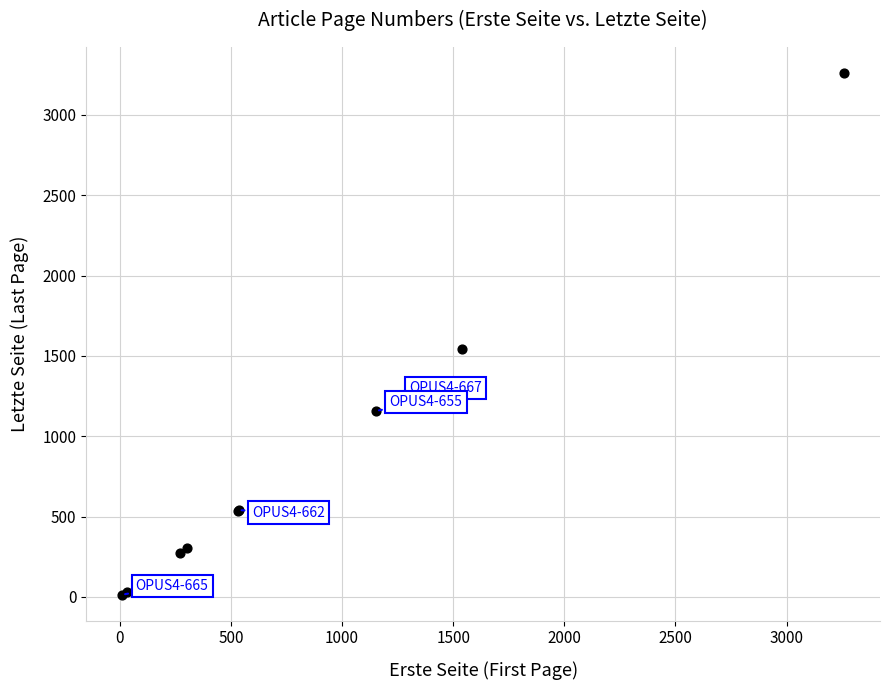

What Y value in the scatter plot is closest to 1637?

1541